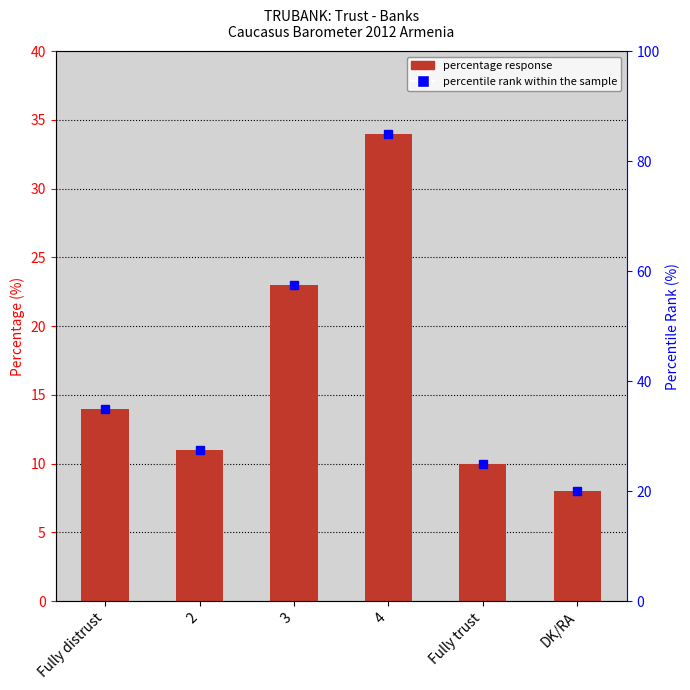

Which series has the largest total across all categories?

percentile rank within the sample